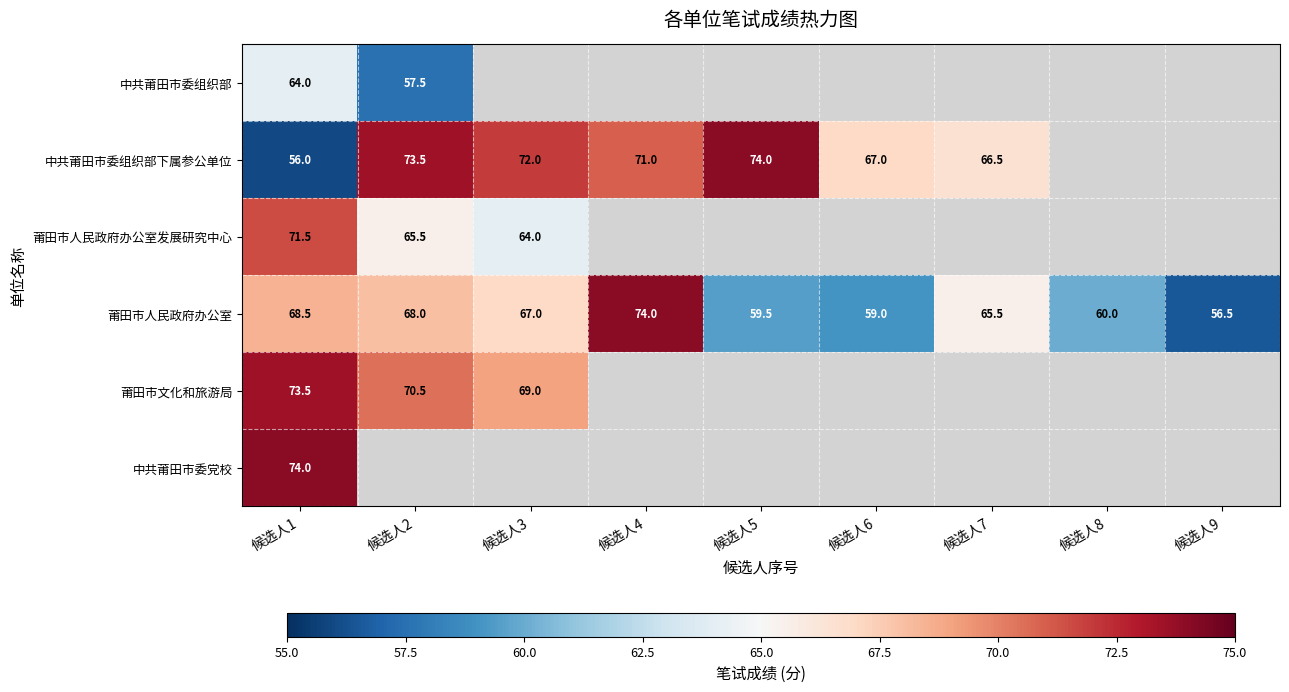

Where does the 莆田市人民政府办公室 series first go above 65?

候选人1